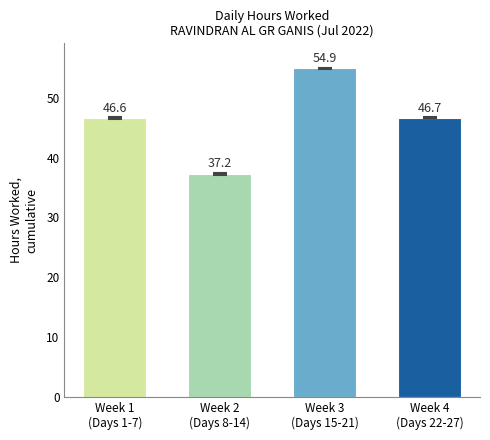

What is the value of the 1st bar from the left?

46.6